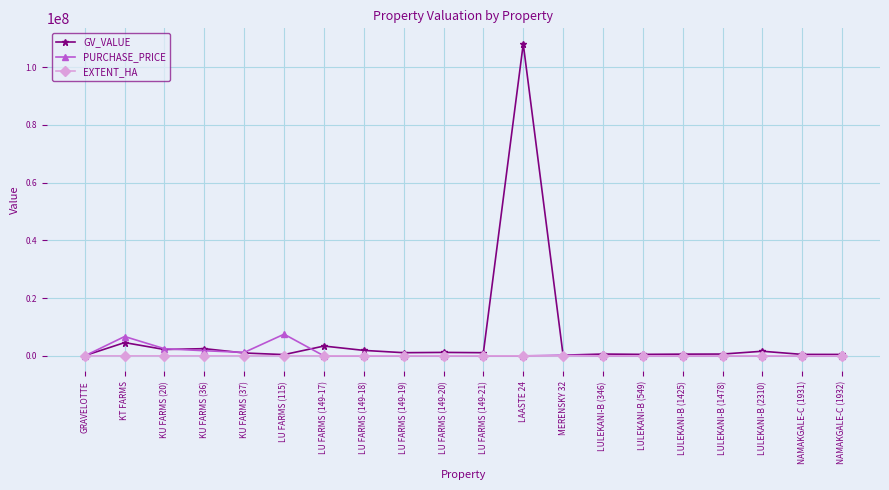

What is the label of the 4th point from the left?

KU FARMS (36)